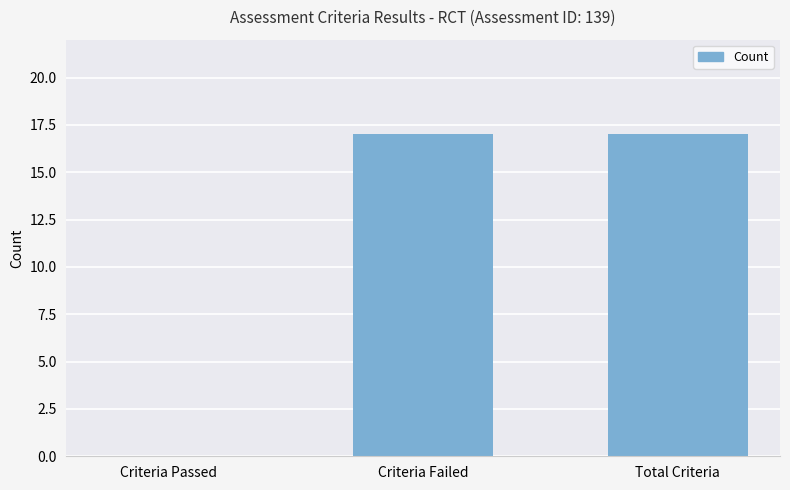

Reading left to right, what are all the values shown in this chart?

0	17	17